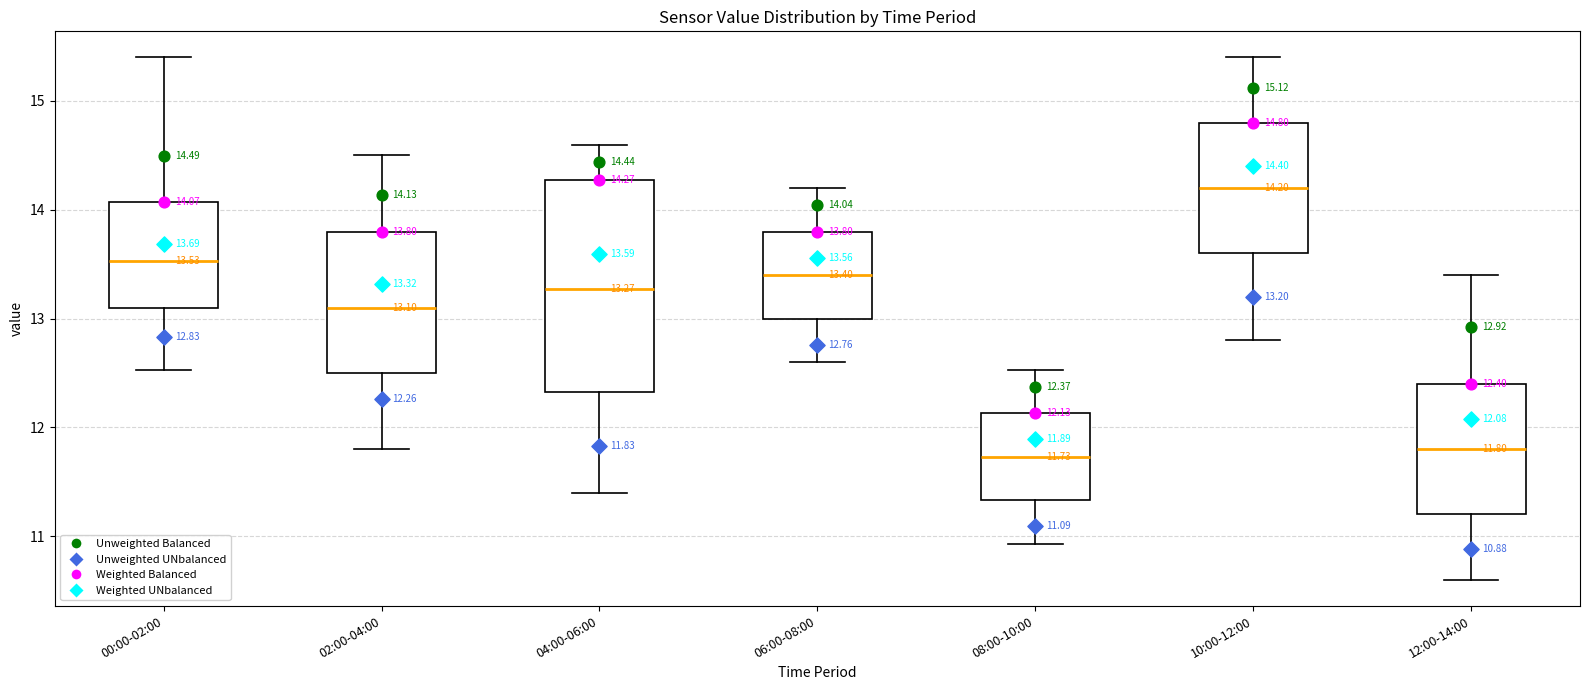

Comparing the boxes themselves (not the whiskers), which one is the tallest?

04:00-06:00